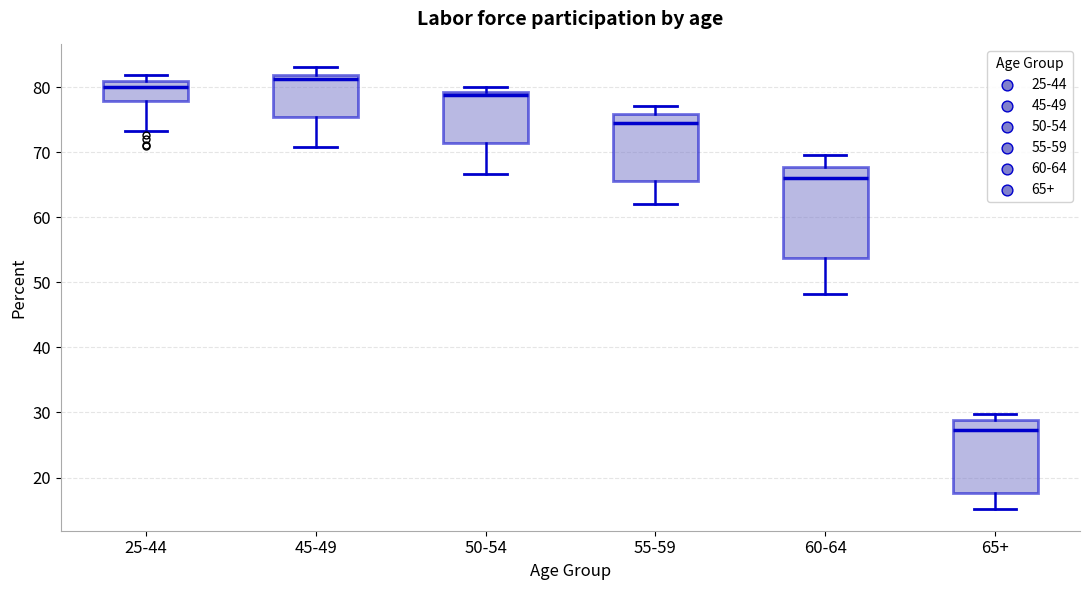

Reading left to right, transcribe this box plot: for each box, give where its median line is, the range the box spans, and where its two whiskers end, as read against the y-axis. The values are not printed on the chart, so give them approximately, as read against the axis.

25-44: median 80, box 78 to 81, whiskers 73 to 82
45-49: median 81, box 75 to 82, whiskers 71 to 83
50-54: median 79 (just below the box's upper edge), box 71 to 79, whiskers 67 to 80
55-59: median 75, box 66 to 76, whiskers 62 to 77
60-64: median 66, box 54 to 68, whiskers 48 to 70
65+: median 27, box 18 to 29, whiskers 15 to 30